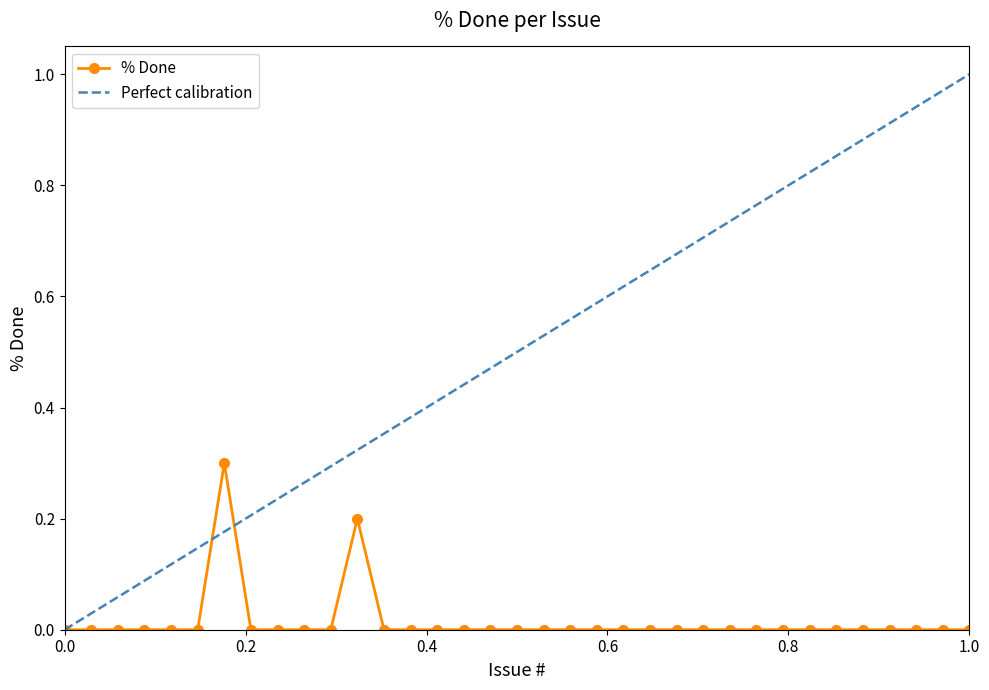

Does the chart display data point markers on the line(s)?

Yes